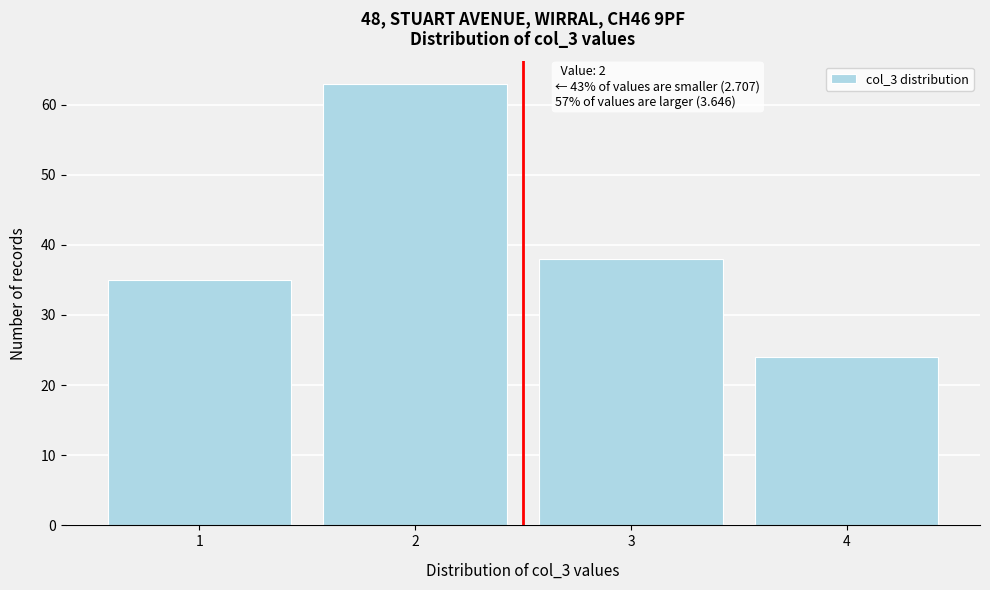

Which range on the x-axis has the tallest bar?

1.5 to 2.5